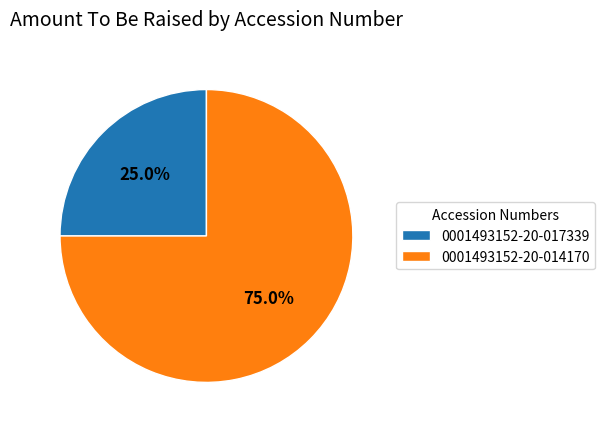

Which category has the biggest portion of the pie?

0001493152-20-014170